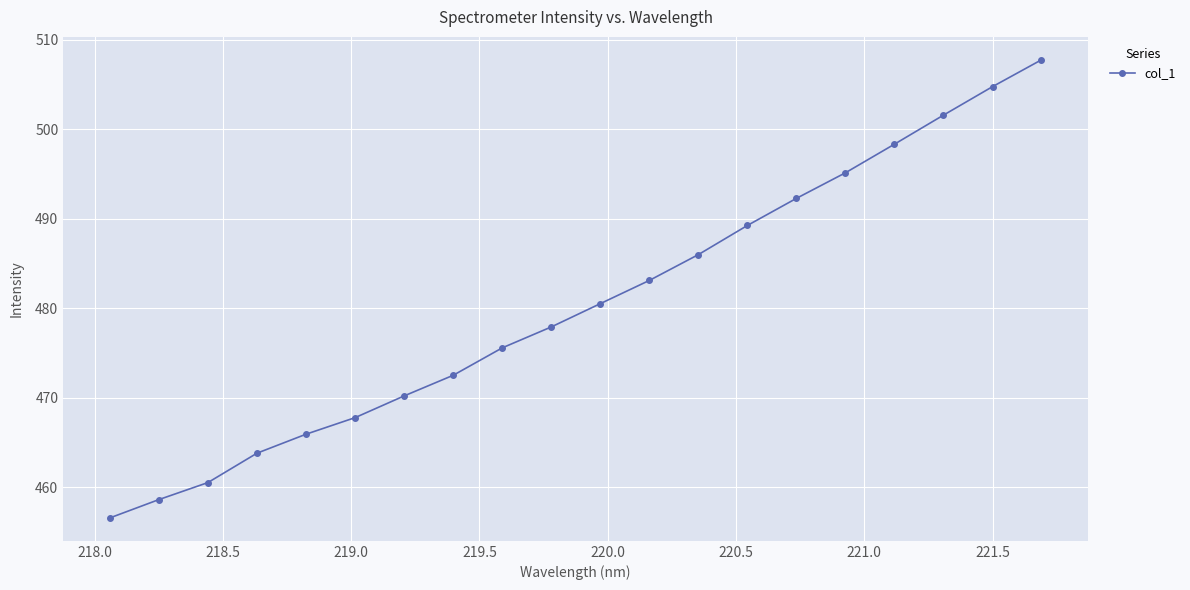

What is the greatest value displayed?

507.7